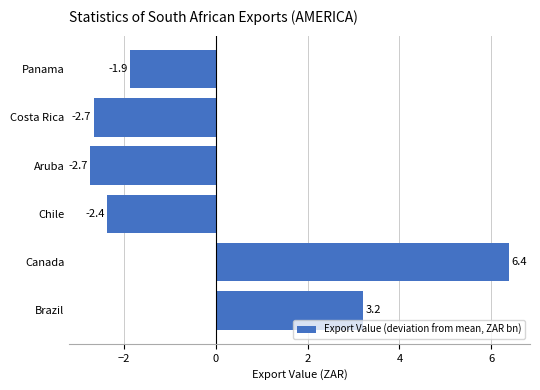

What is the change in value from Costa Rica to Panama?

+0.8